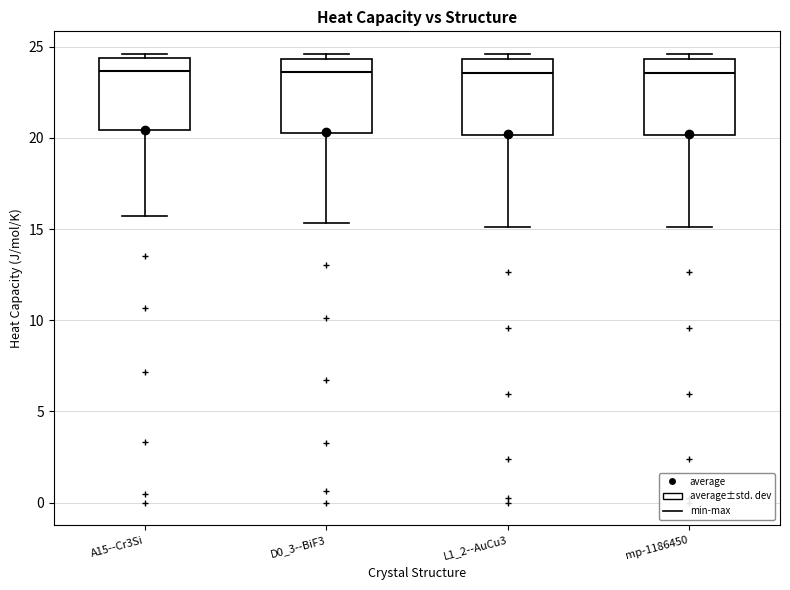

Reading left to right, transcribe this box plot: for each box, give where its median line is, the range the box spans, and where its two whiskers end, as read against the y-axis. The values are not printed on the chart, so give them approximately, as read against the axis.

A15--Cr3Si: median 23.5, box 20.5 to 24.5, whiskers 15.5 to 24.5 (just above the box's upper edge)
D0_3--BiF3: median 23.5, box 20.0 to 24.5, whiskers 15.5 to 24.5 (just above the box's upper edge)
L1_2--AuCu3: median 23.5, box 20.0 to 24.5, whiskers 15.0 to 24.5 (just above the box's upper edge)
mp-1186450: median 23.5, box 20.0 to 24.5, whiskers 15.0 to 24.5 (just above the box's upper edge)